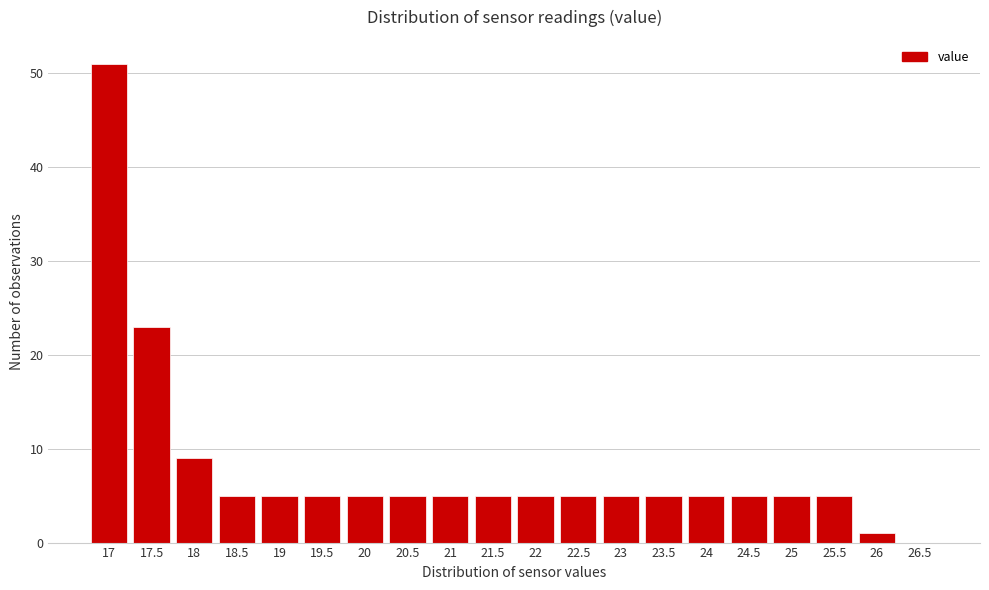

Reading left to right, transcribe all the data shown in this chart.

17=51	17.5=23	18=9	18.5=5	19=5	19.5=5	20=5	20.5=5	21=5	21.5=5	22=5	22.5=5	23=5	23.5=5	24=5	24.5=5	25=5	25.5=5	26=1	26.5=0